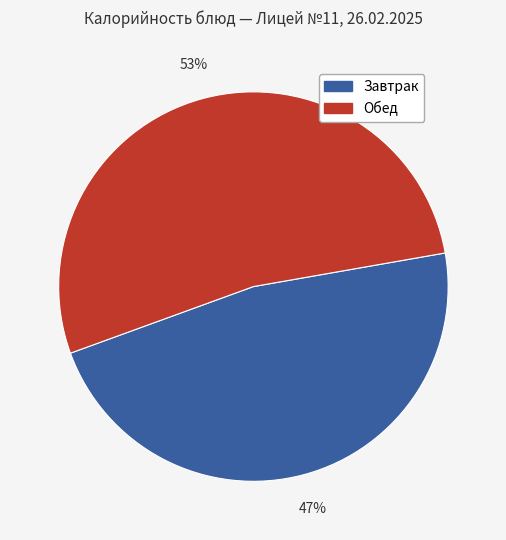

To the nearest percent, what is the average slice percentage?

50%